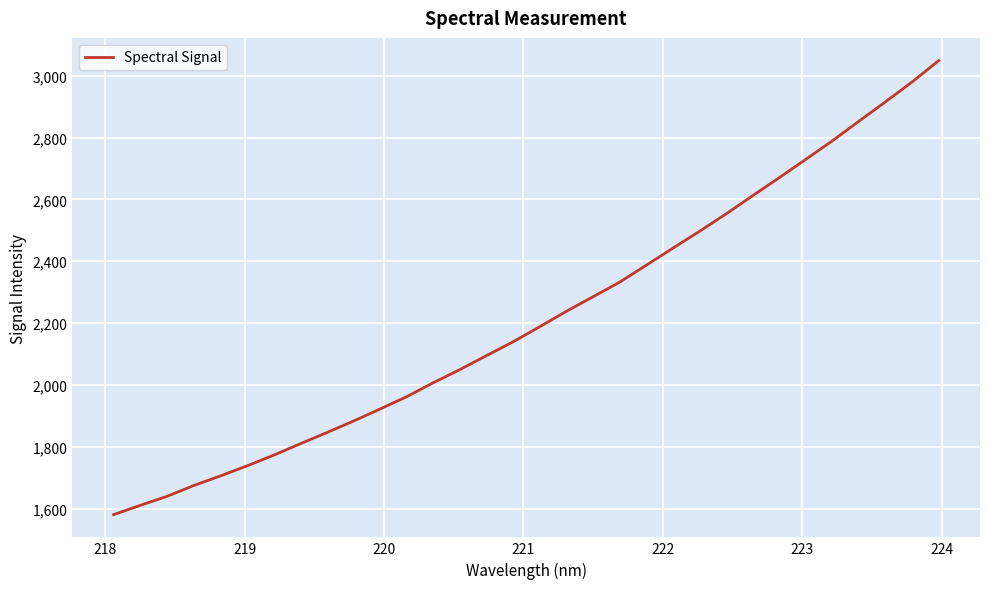

What is the sum of all values?

70950.8